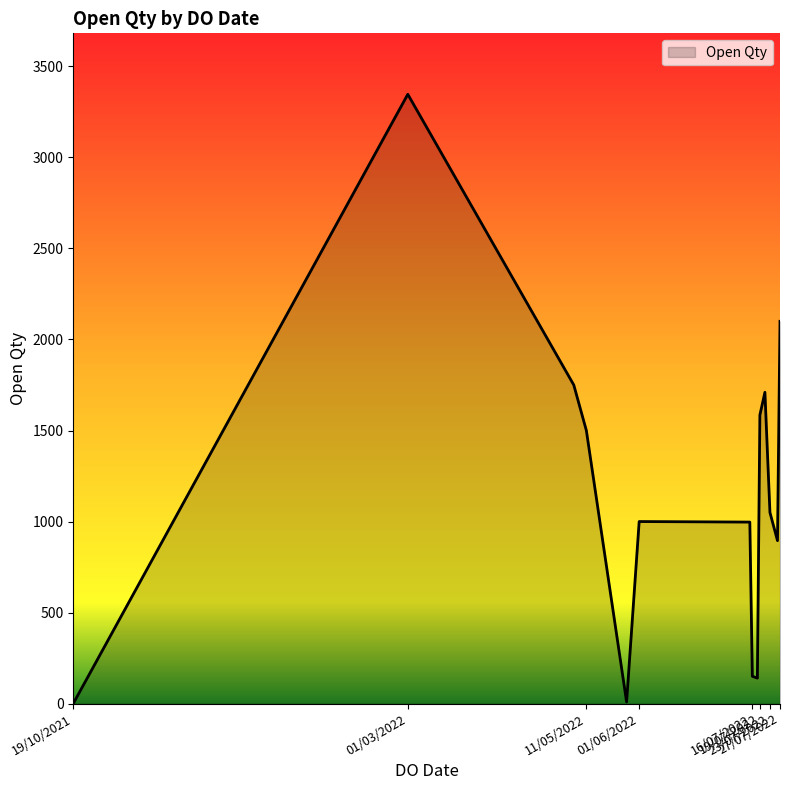

How many distinct data groups are displayed?

1